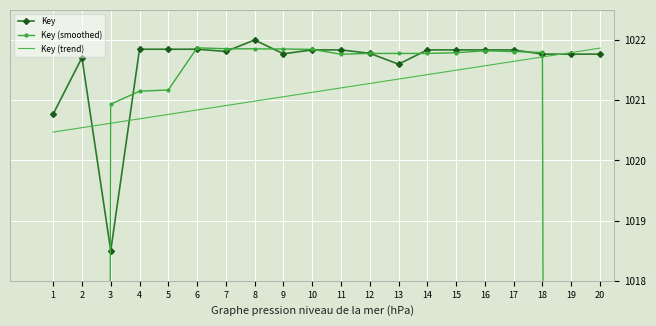

True or false: Key (smoothed) has a value of 473.6 at 11.

False